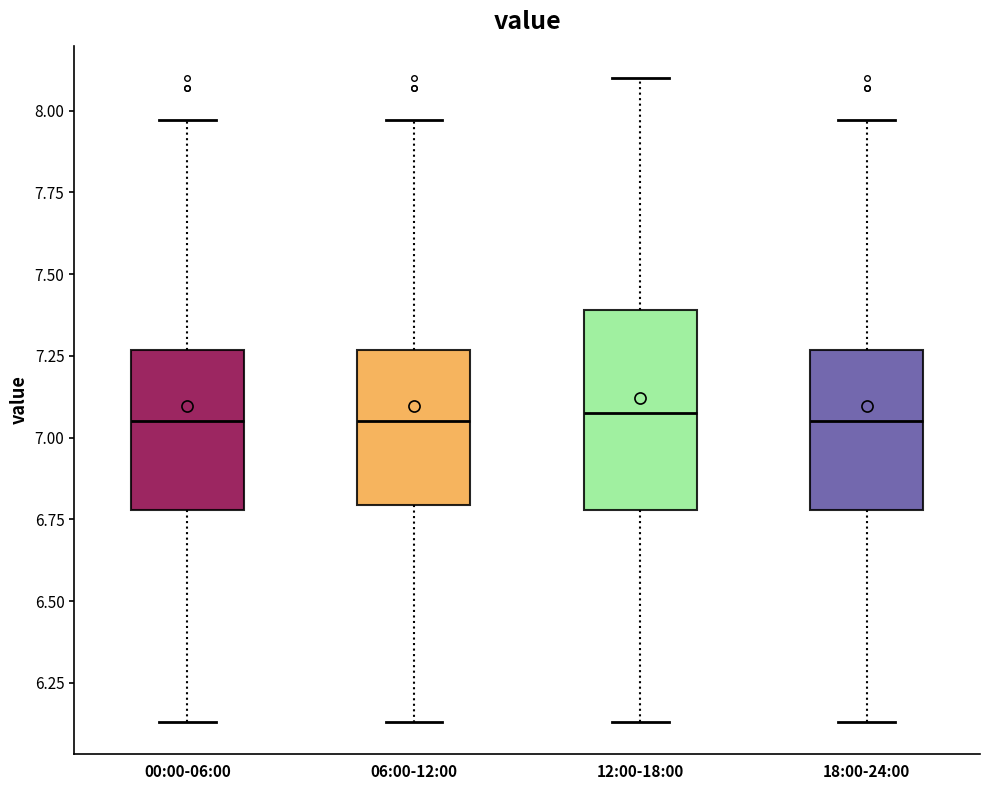

Reading left to right, transcribe this box plot: for each box, give where its median line is, the range the box spans, and where its two whiskers end, as read against the y-axis. The values are not printed on the chart, so give them approximately, as read against the axis.

00:00-06:00: median 7.05, box 6.80 to 7.25, whiskers 6.15 to 7.95
06:00-12:00: median 7.05, box 6.80 to 7.25, whiskers 6.15 to 7.95
12:00-18:00: median 7.10, box 6.80 to 7.40, whiskers 6.15 to 8.10
18:00-24:00: median 7.05, box 6.80 to 7.25, whiskers 6.15 to 7.95